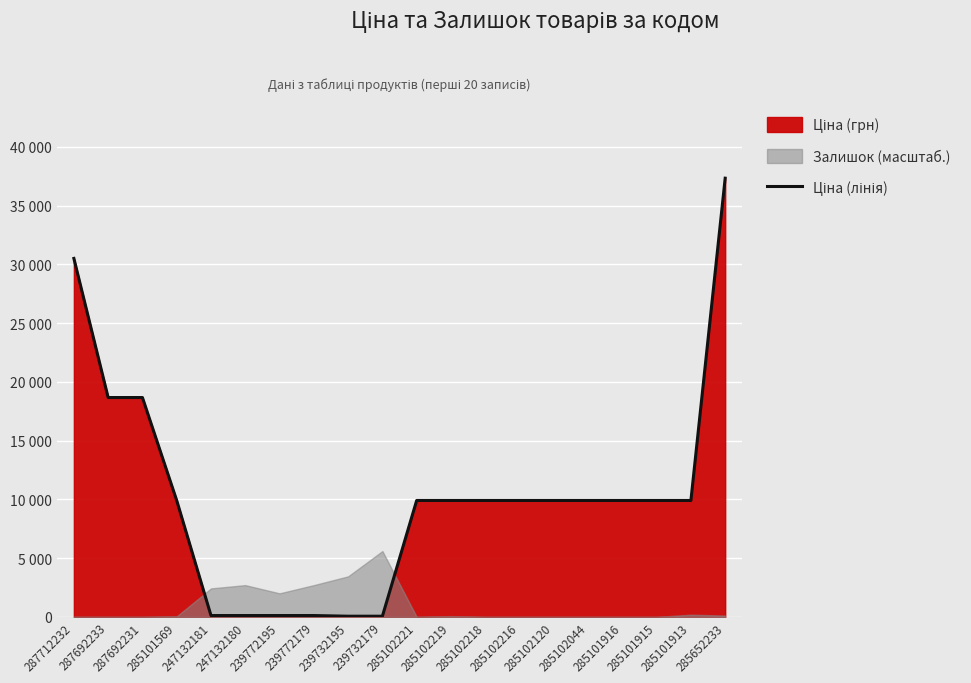

Reading left to right, what are all the values shown in this chart?

30512.3	18671.5	18671.5	9908.5	113.3	113.3	113.3	113.3	56.7	56.7	9908.5	9908.5	9908.5	9908.5	9908.5	9908.5	9908.5	9908.5	9908.5	37343.0